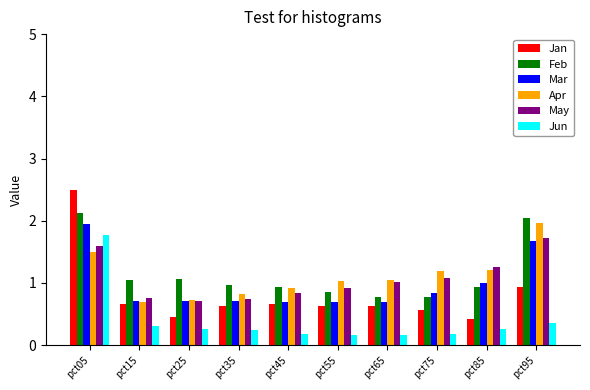

Which series has the widest spread of values?

Jan